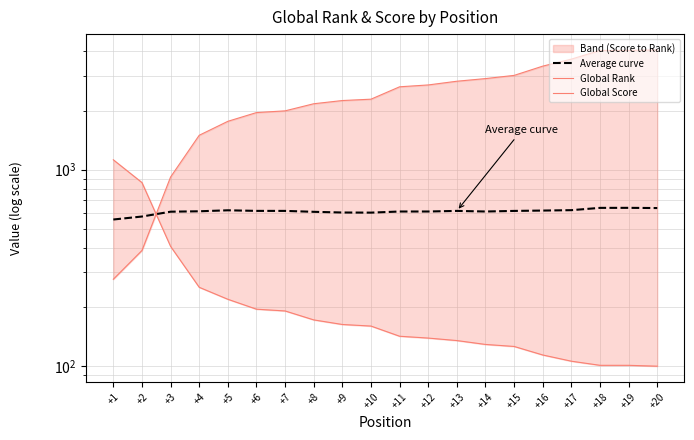

What is the average value of the Global Score series?

246.8